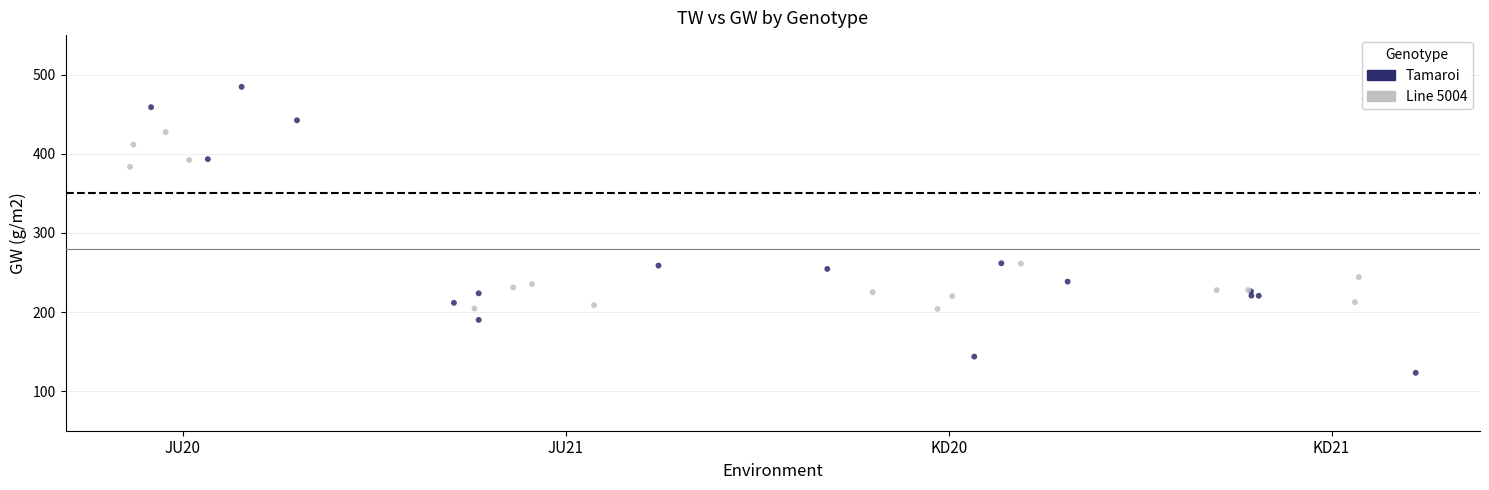

Which series has the largest Y range (max minus min)?

Tamaroi